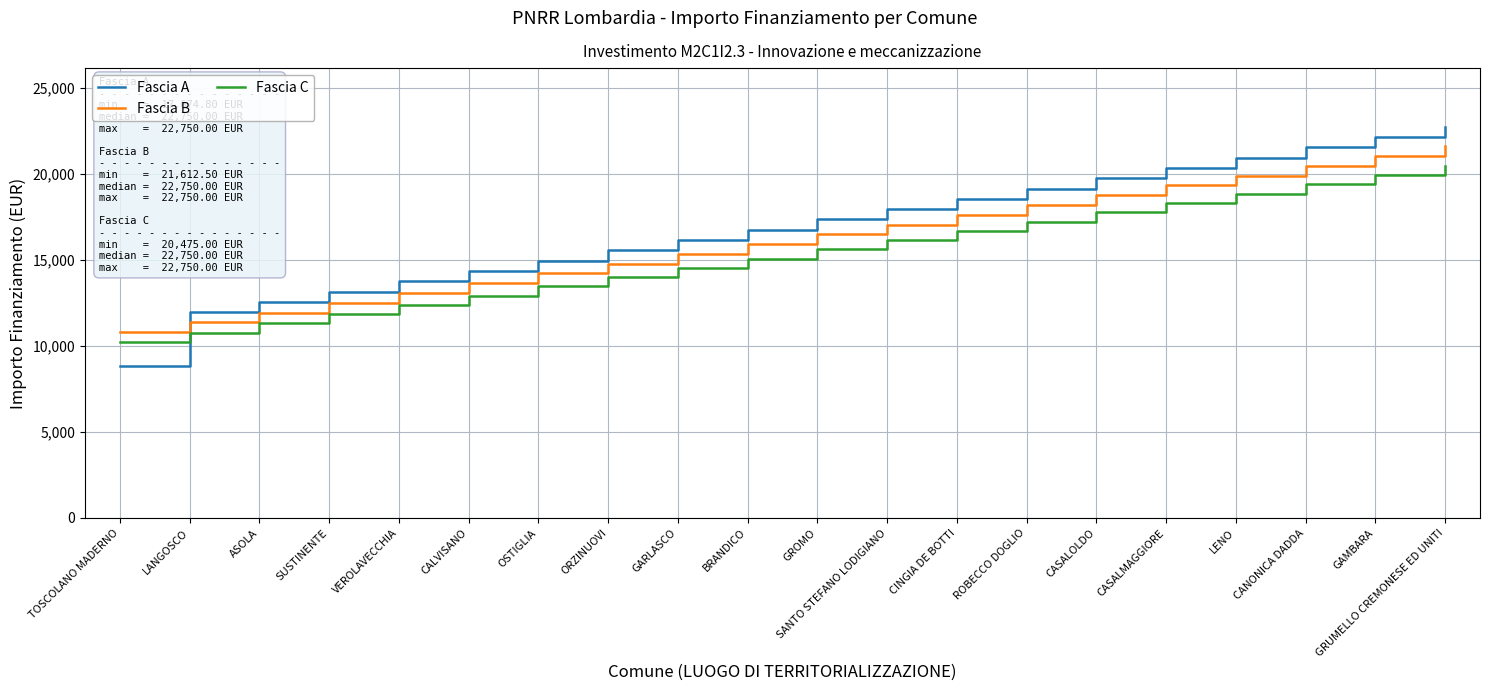

Where does the Fascia A series first go above 17361?

GROMO